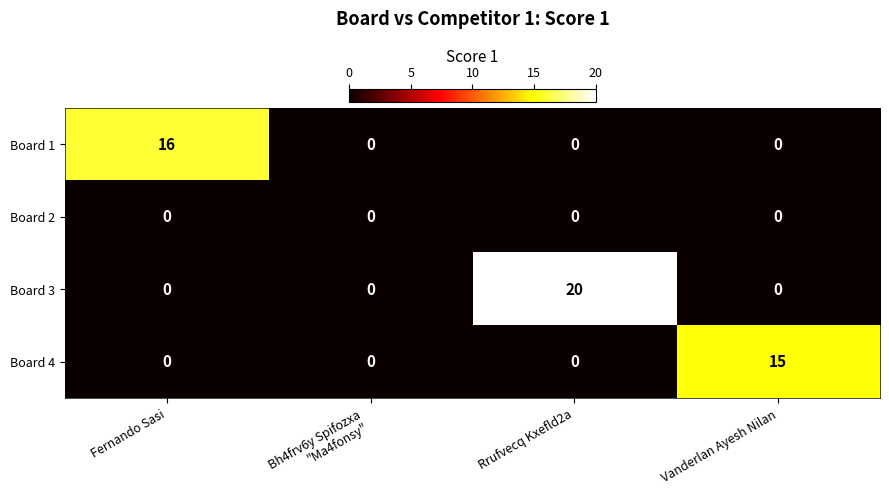

At which label does Board 1 reach its peak?

Fernando Sasi